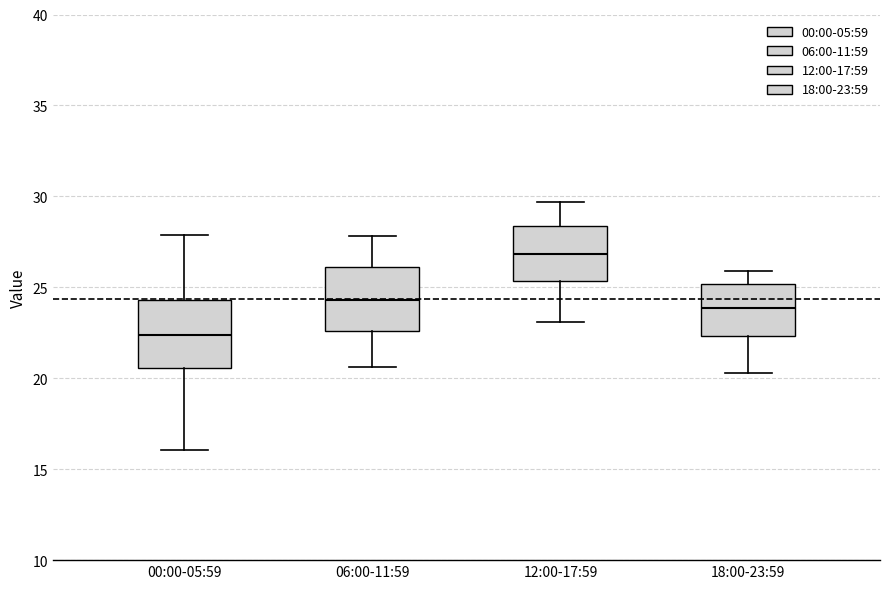

Reading left to right, transcribe this box plot: for each box, give where its median line is, the range the box spans, and where its two whiskers end, as read against the y-axis. The values are not printed on the chart, so give them approximately, as read against the axis.

00:00-05:59: median 22.5, box 20.5 to 24.5, whiskers 16.0 to 28.0
06:00-11:59: median 24.5, box 22.5 to 26.0, whiskers 20.5 to 28.0
12:00-17:59: median 27.0, box 25.5 to 28.5, whiskers 23.0 to 29.5
18:00-23:59: median 24.0, box 22.5 to 25.0, whiskers 20.5 to 26.0